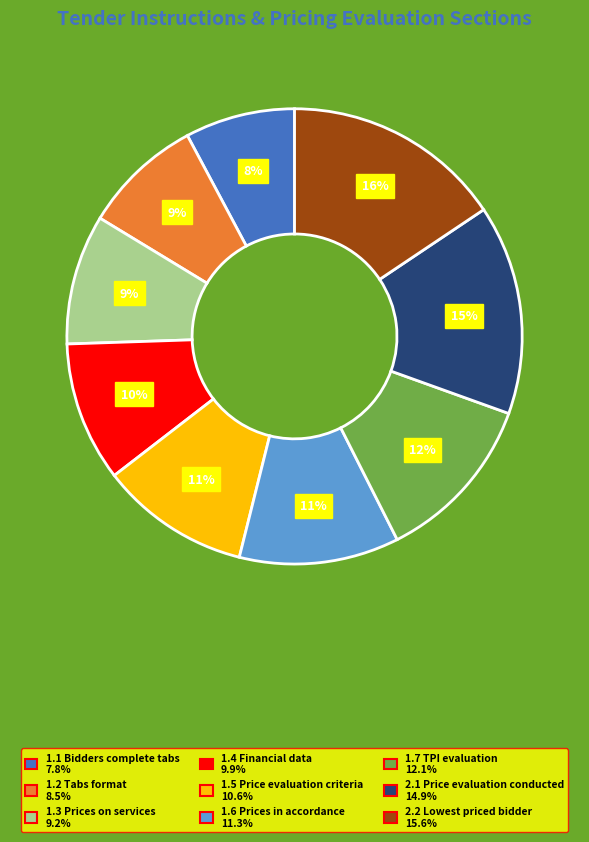

Between 1.5 Price evaluation criteria and 1.1 Bidders complete tabs, which is larger?

1.5 Price evaluation criteria